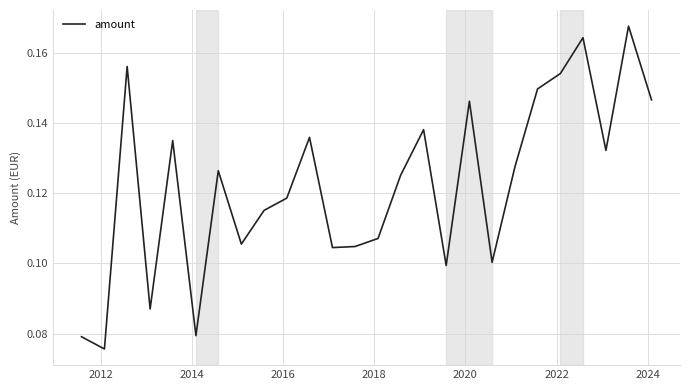

Is this an area chart (filled region under the line)?

No